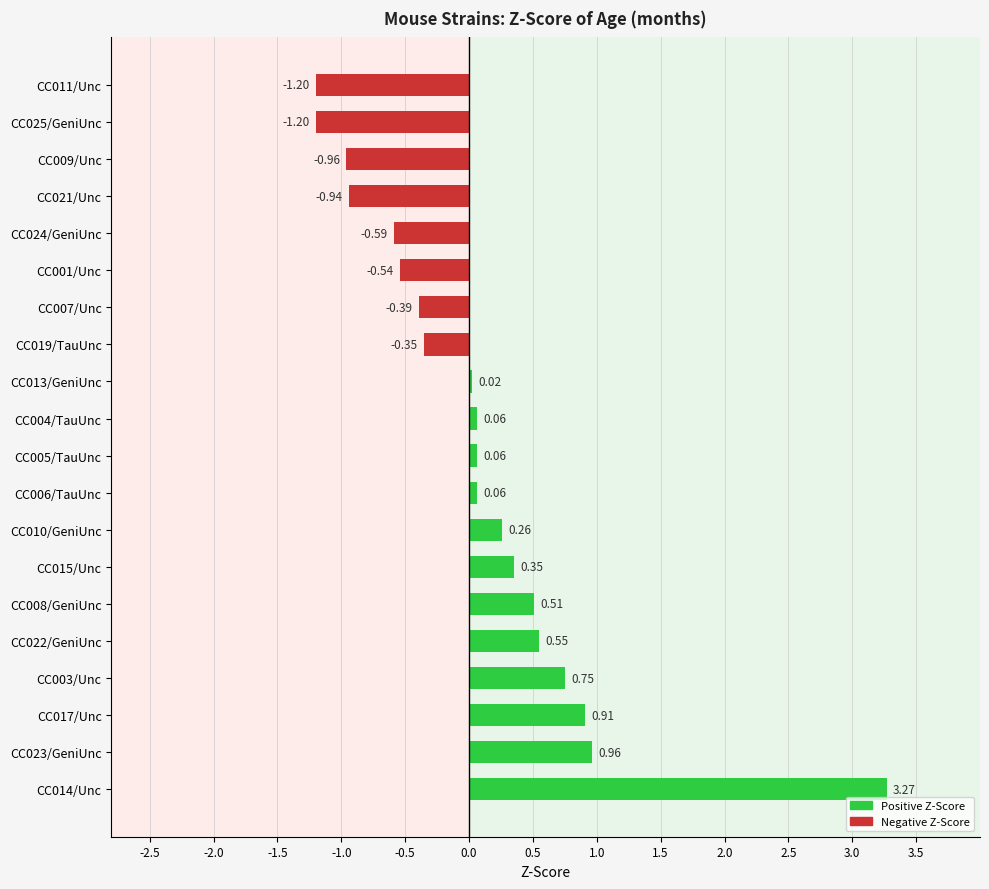

What is the sum of all values?

1.6